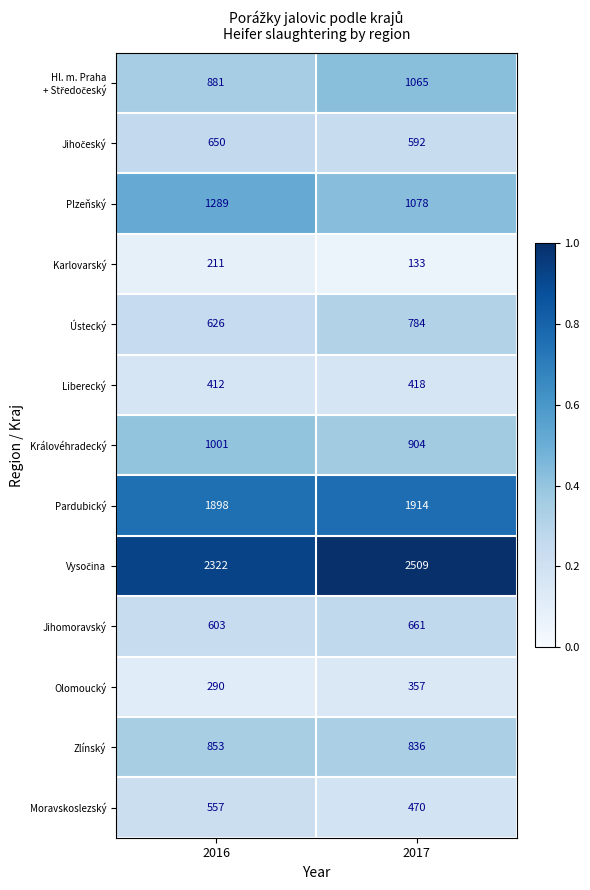

The Moravskoslezský series shows 557 at 2016. True or false?

True